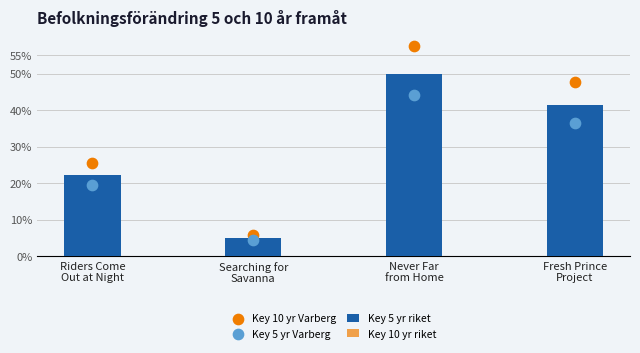

Which series reaches the maximum Y coordinate?

Key 10 yr Varberg